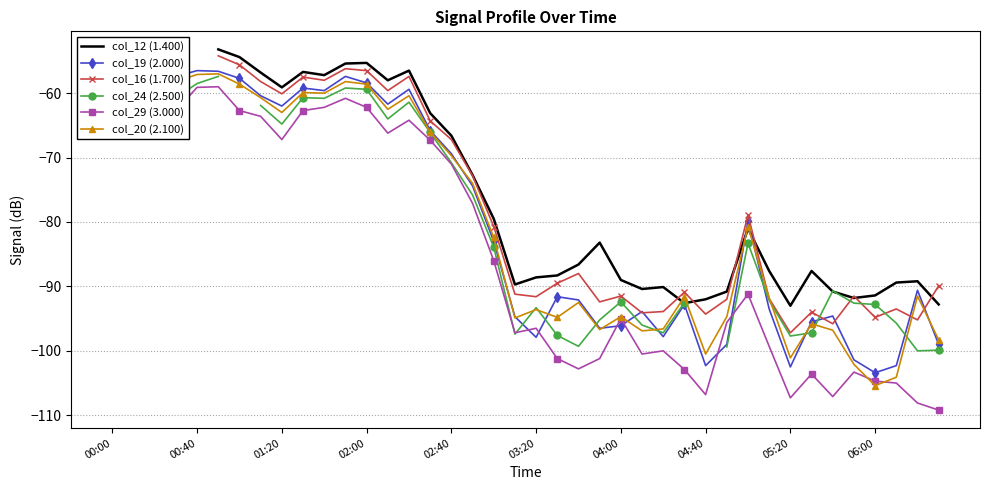

Where is col_16 (1.700) nearest to the value -75?

17